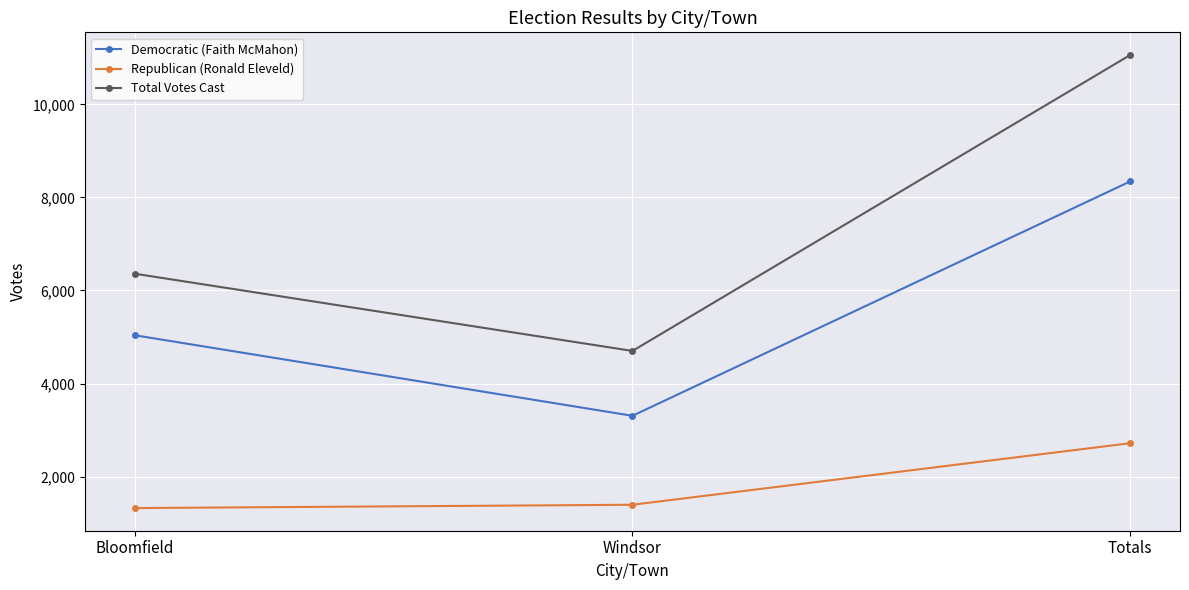

What is the minimum value shown in the chart?

1323